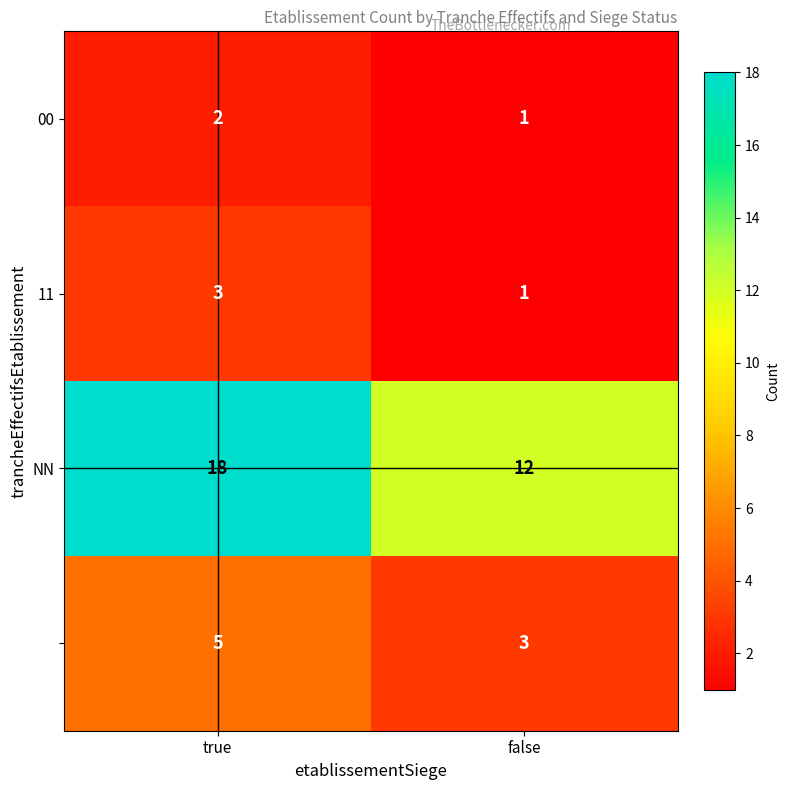

What is the total value across all series at false?

17